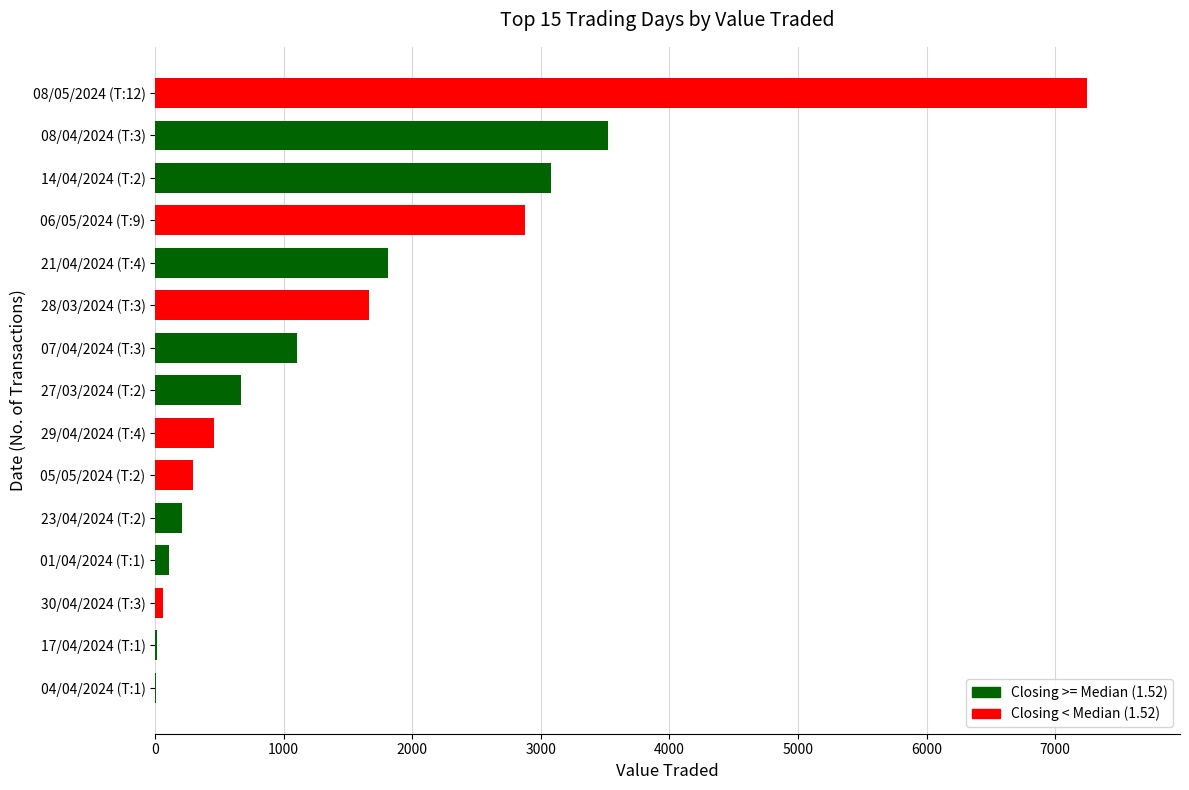

Where is the data nearest to the value 3624?

08/04/2024 (T:3)